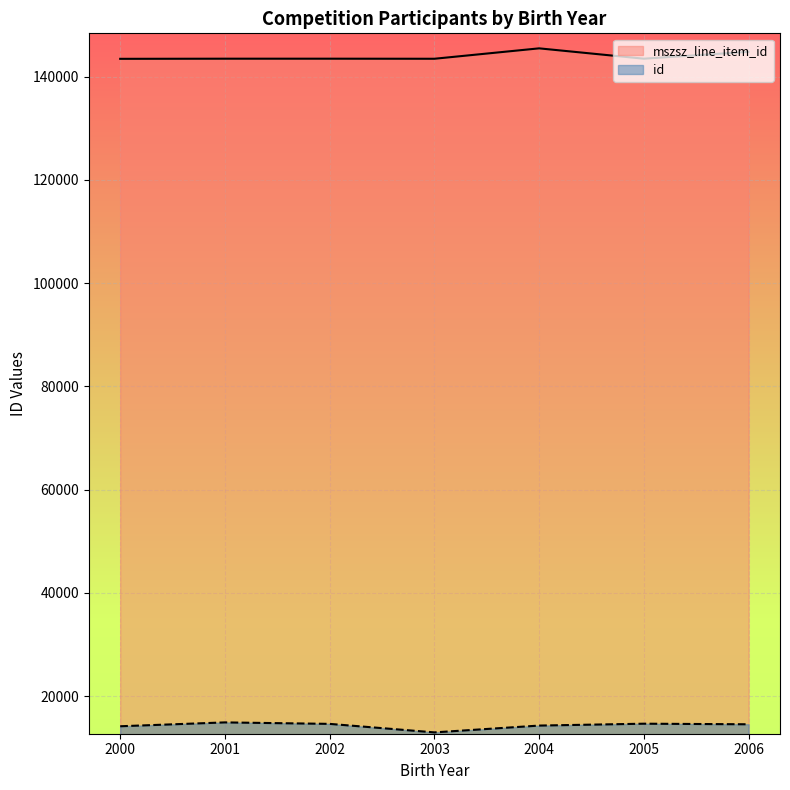

How many values in the mszsz_line_item_id series exceed 143498?

4